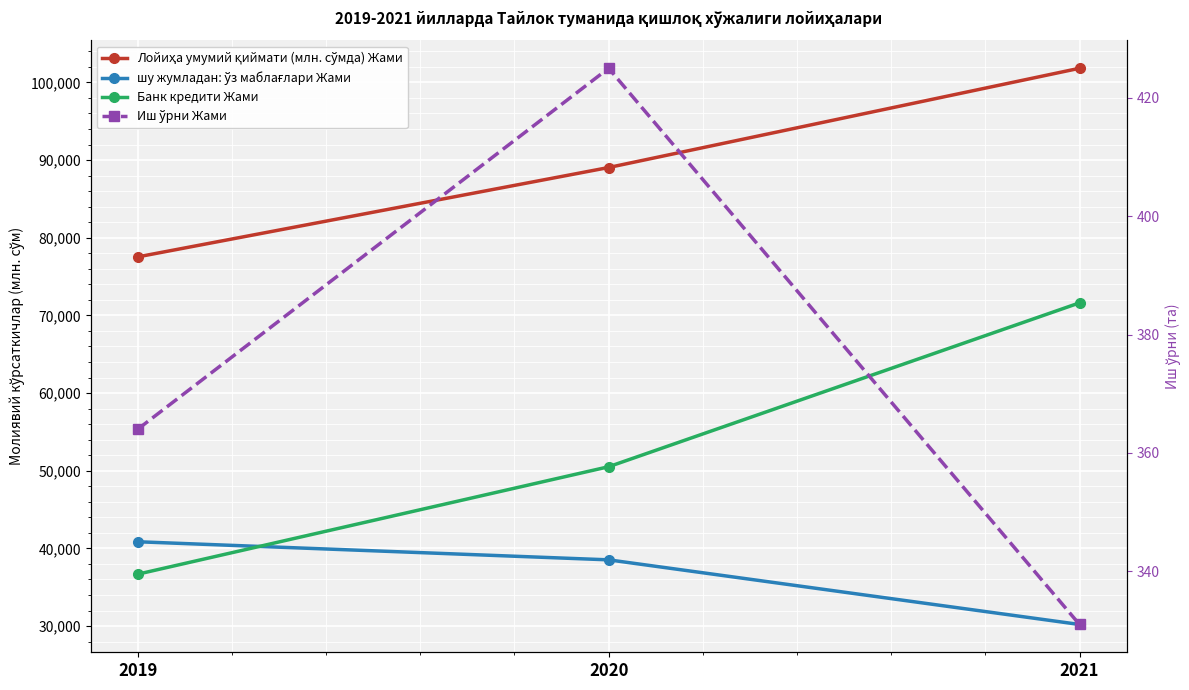

What is the greatest value displayed?

101820